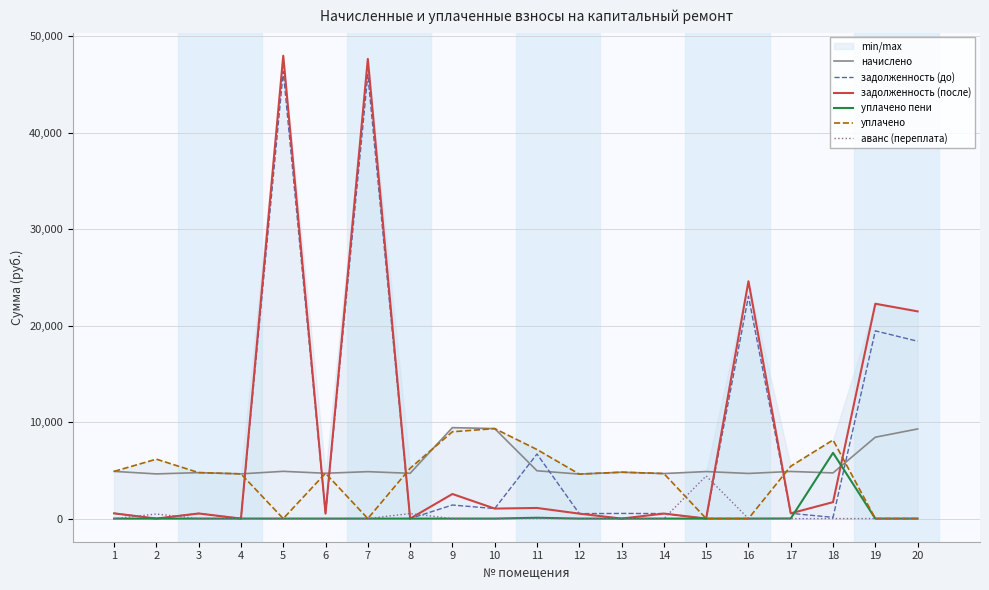

How many interior local valleys does the задолженность (после) series have?

8